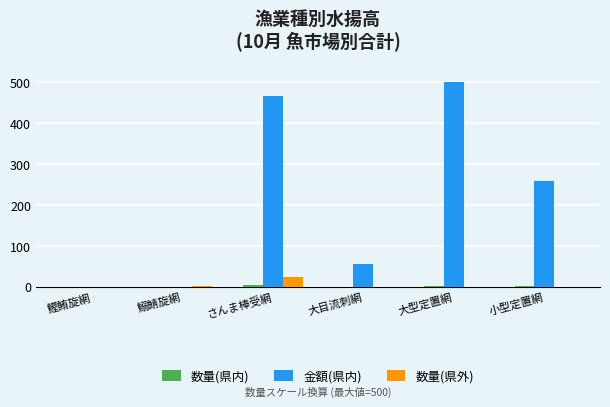

How many series are shown in this chart?

3